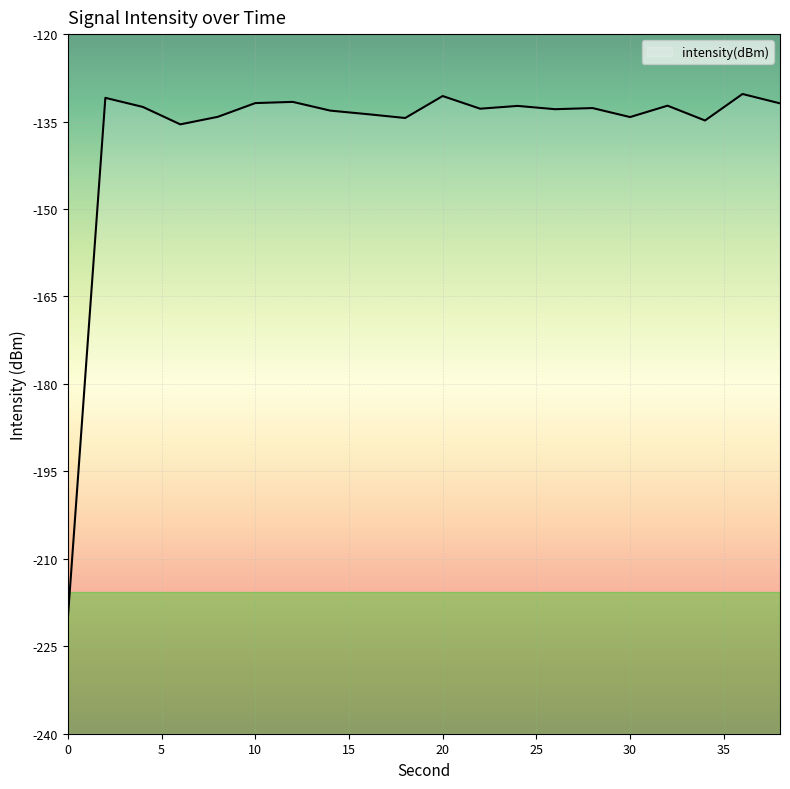

True or false: the data shows -132.3 at 24.

True